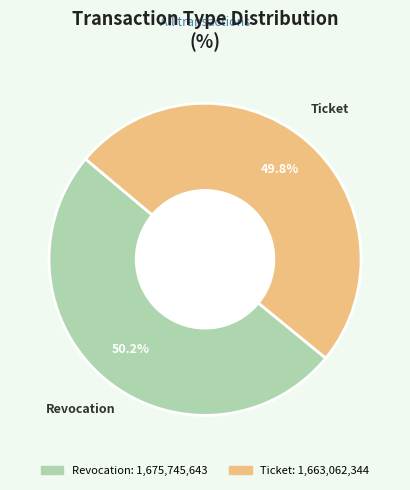

To the nearest percent, what is the average slice percentage?

50%